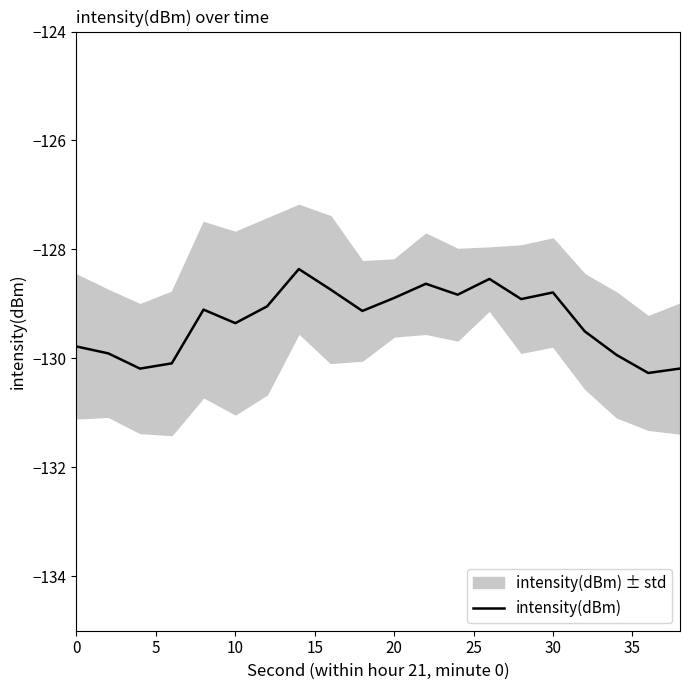

The intensity(dBm) series shows -211.3 at 30. True or false?

False